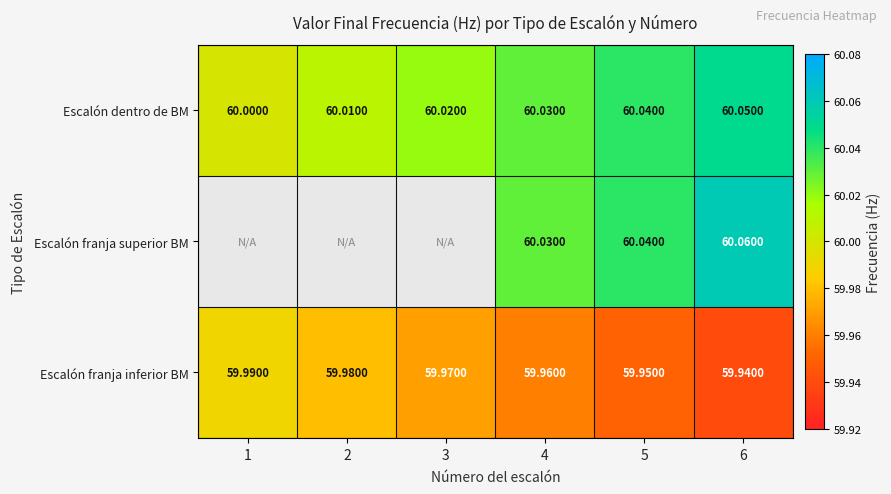

True or false: Escalón franja superior BM has a value of 39.0 at 4.

False